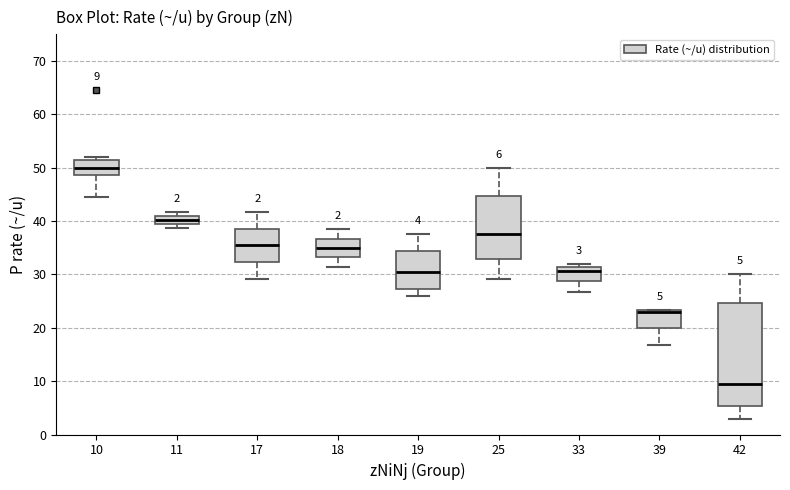

Which box is the tallest, from its lower edge to its upper edge?

42